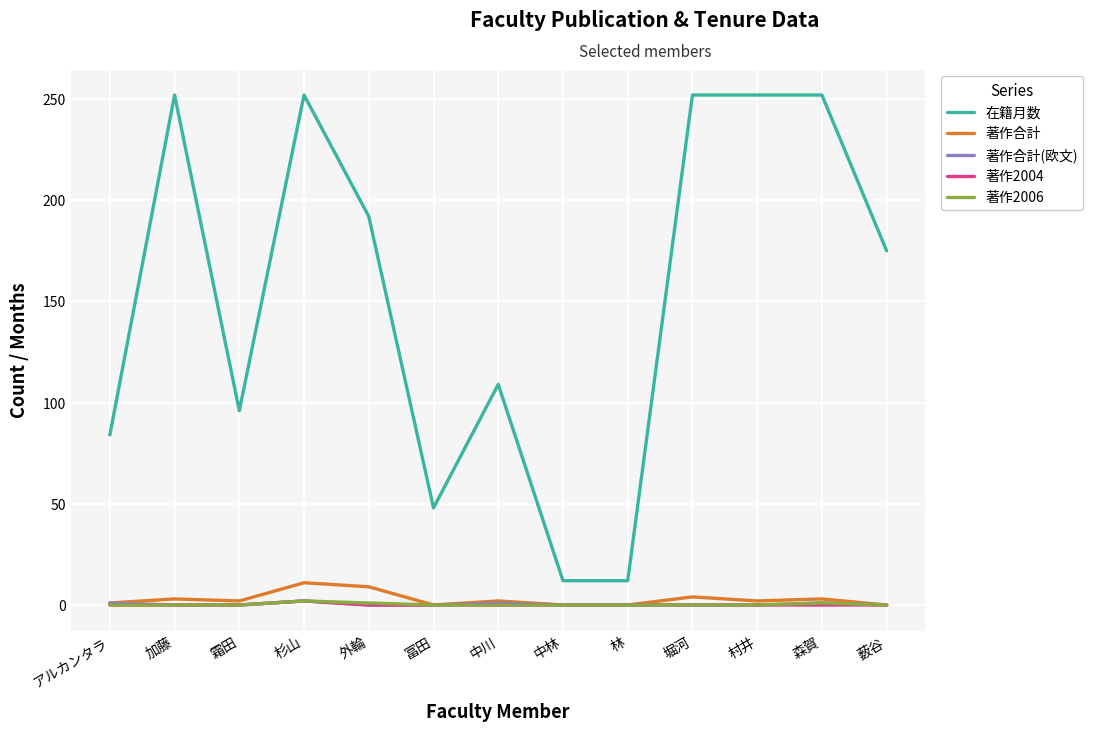

True or false: 著作合計(欧文) and 在籍月数 cross at least once.

False